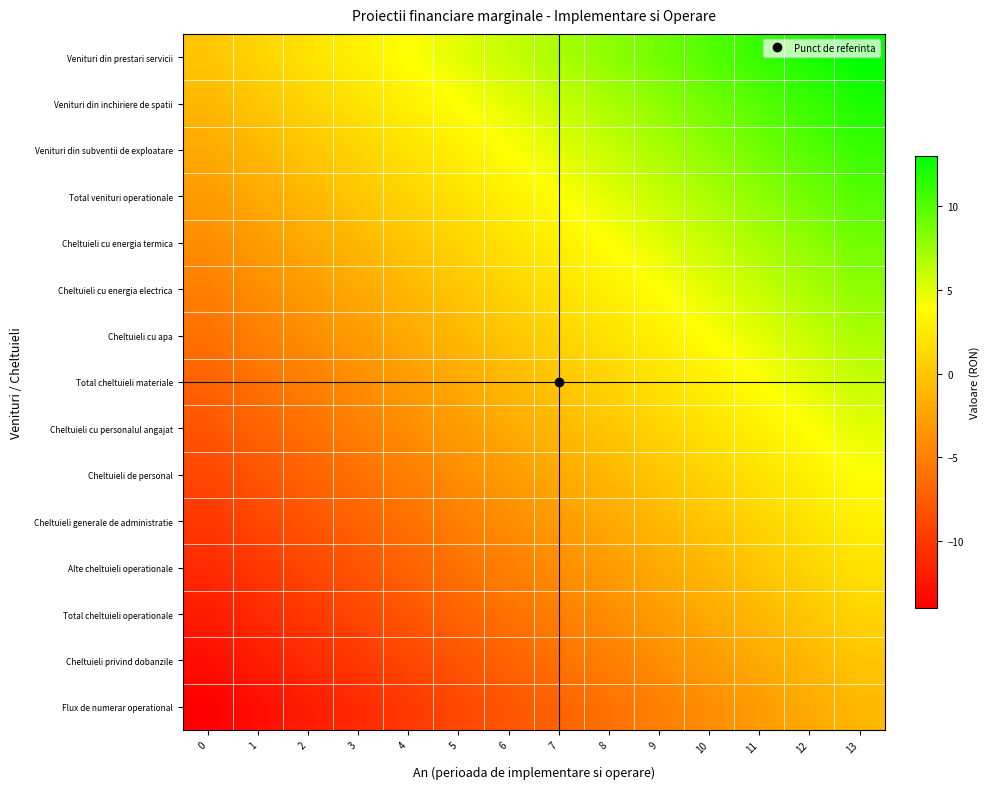

Between 9 and 6, which is larger?

9